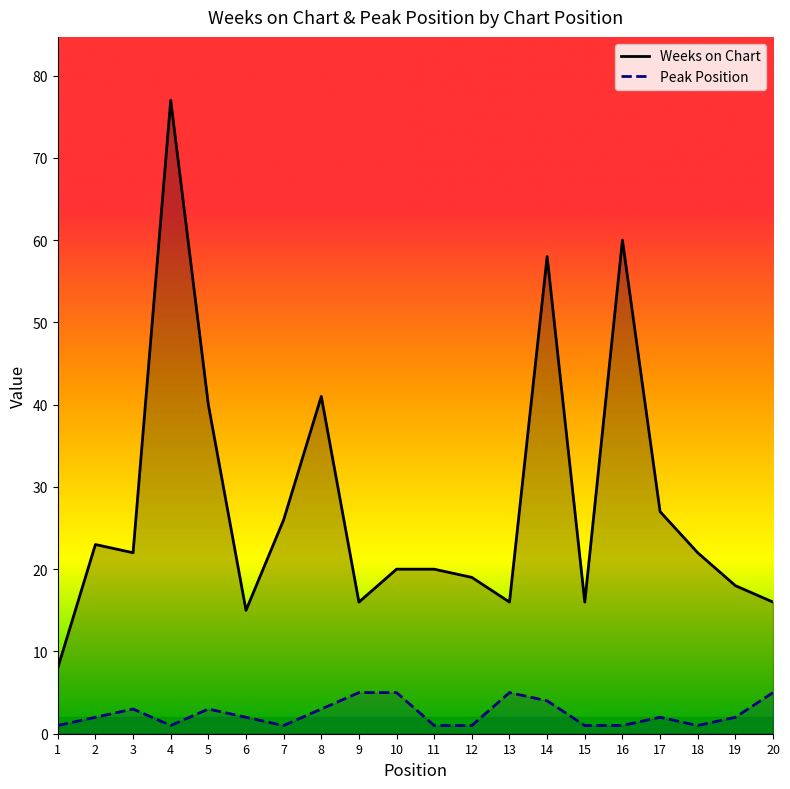

Which series has the widest spread of values?

Weeks on Chart